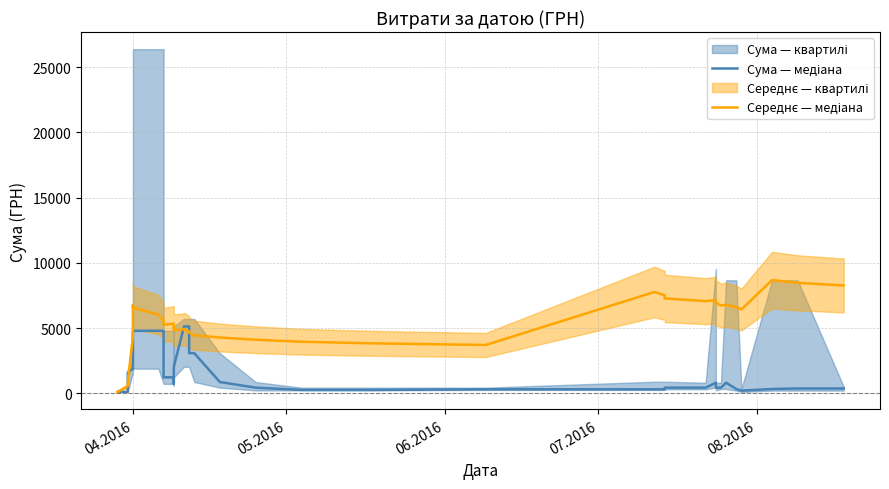

What is the difference between the second highest and minimum values in the Сума — медіана series?

5019.0